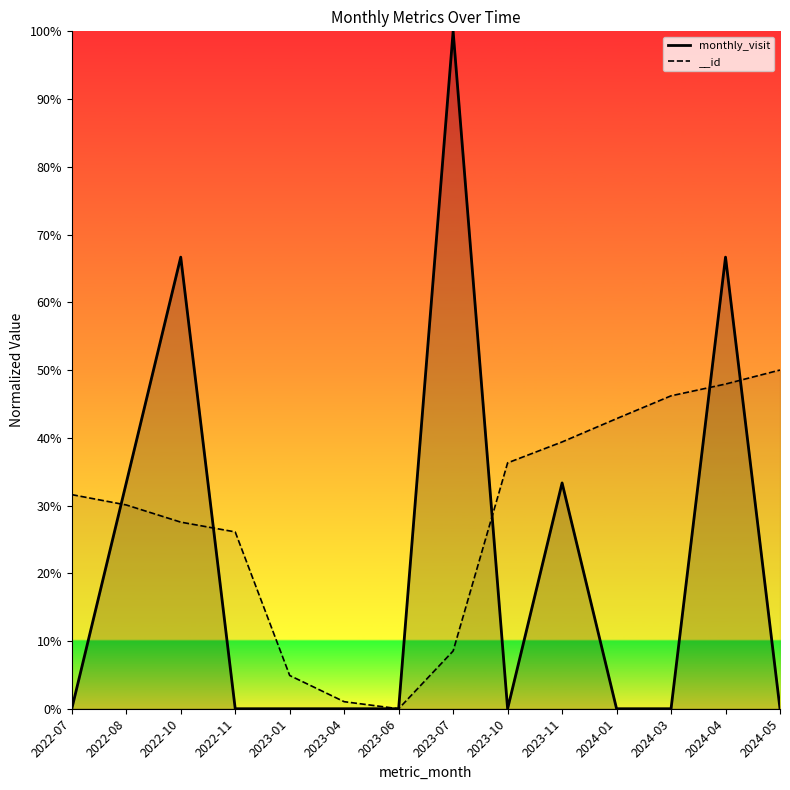

At 2022-11, list the series in order from smallest to largest.

monthly_visit, __id